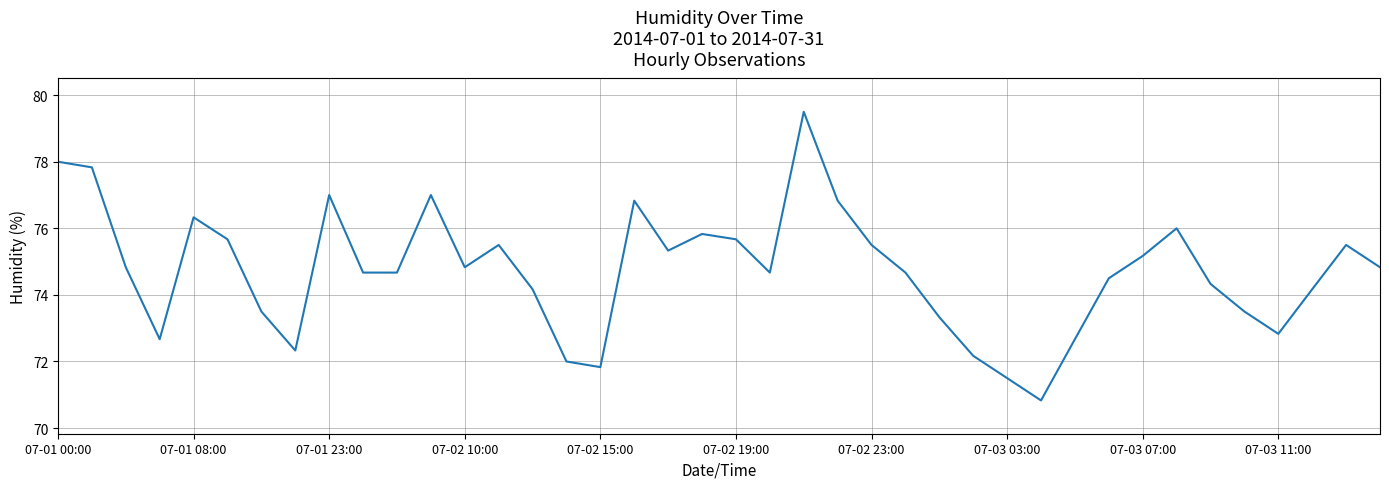

What is the smallest value displayed?

70.8